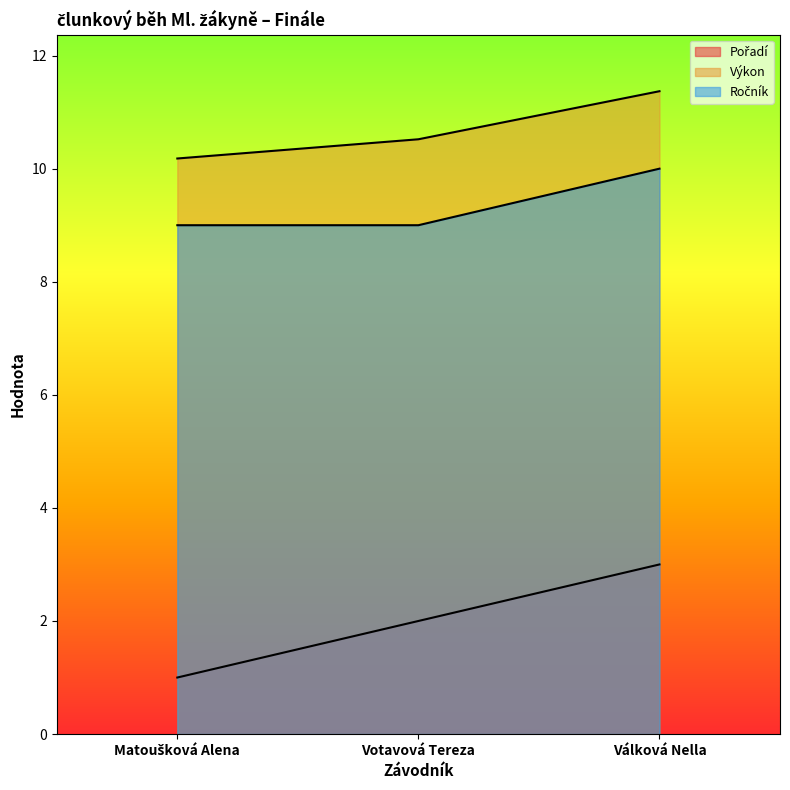

Rank the categories by Ročník value from highest to lowest.

Válková Nella, Matoušková Alena, Votavová Tereza